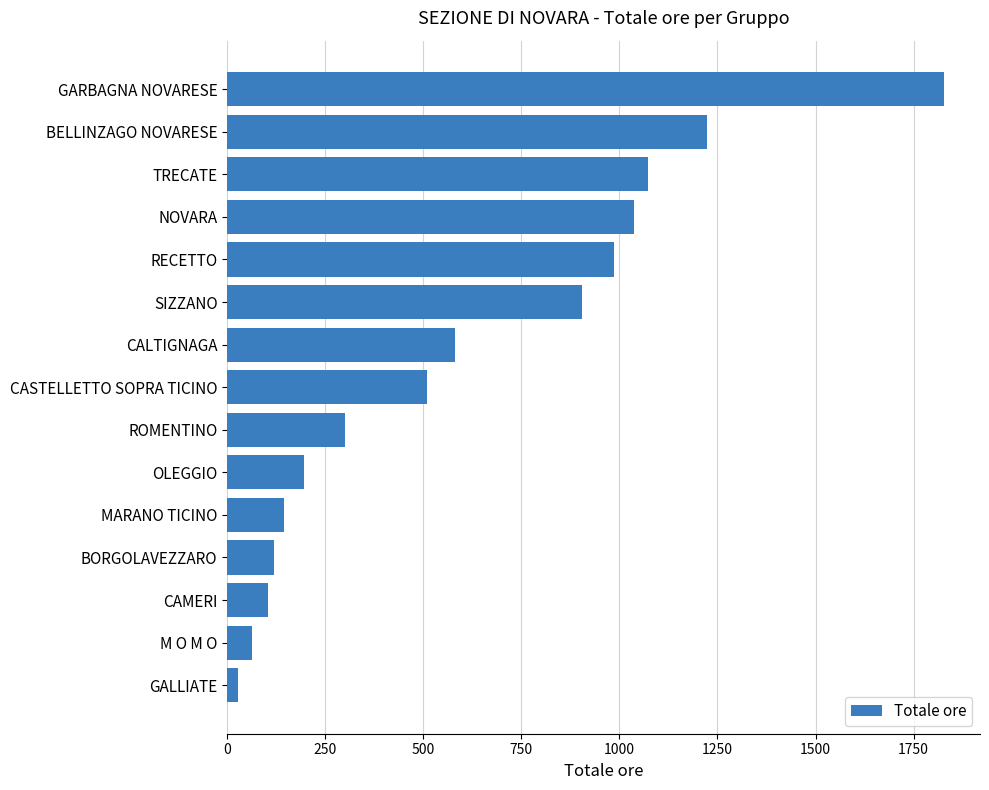

Rank the categories by value from lowest to highest.

GALLIATE, M O M O, CAMERI, BORGOLAVEZZARO, MARANO TICINO, OLEGGIO, ROMENTINO, CASTELLETTO SOPRA TICINO, CALTIGNAGA, SIZZANO, RECETTO, NOVARA, TRECATE, BELLINZAGO NOVARESE, GARBAGNA NOVARESE